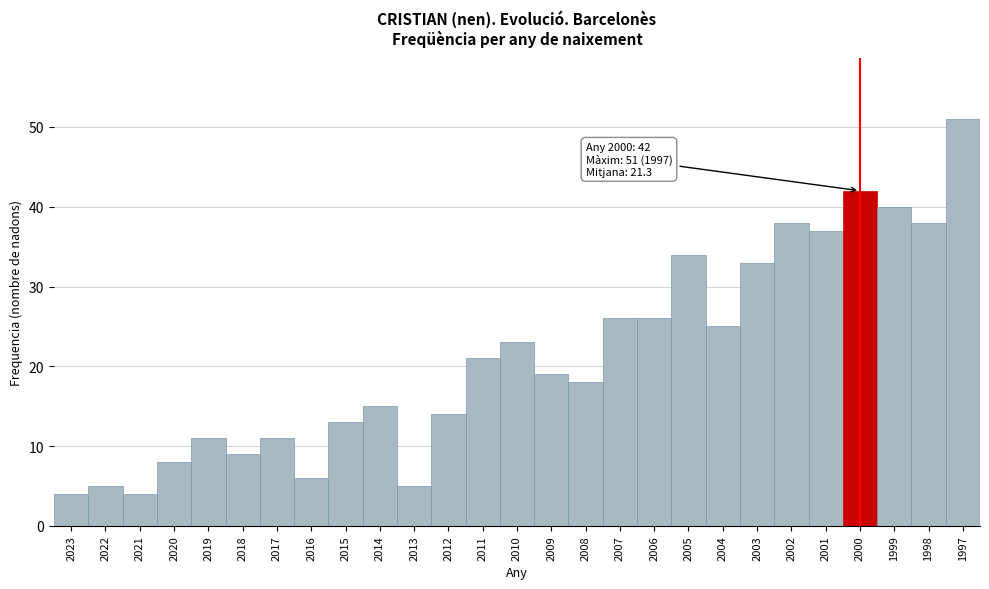

Reading left to right, list all the values displayed in this chart.

4	5	4	8	11	9	11	6	13	15	5	14	21	23	19	18	26	26	34	25	33	38	37	42	40	38	51